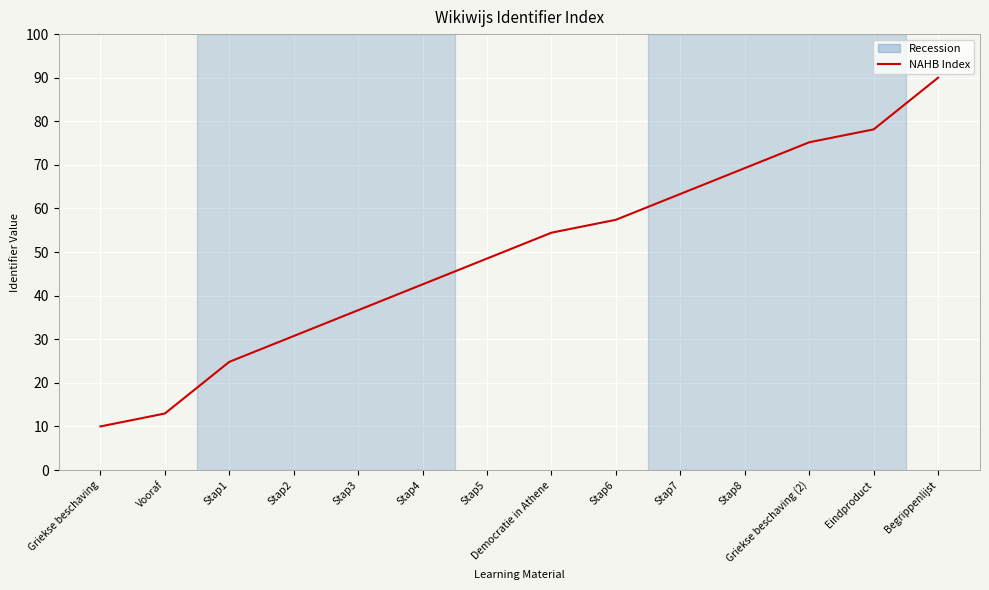

What is the change in value from Stap1 to Stap7?

+38.5